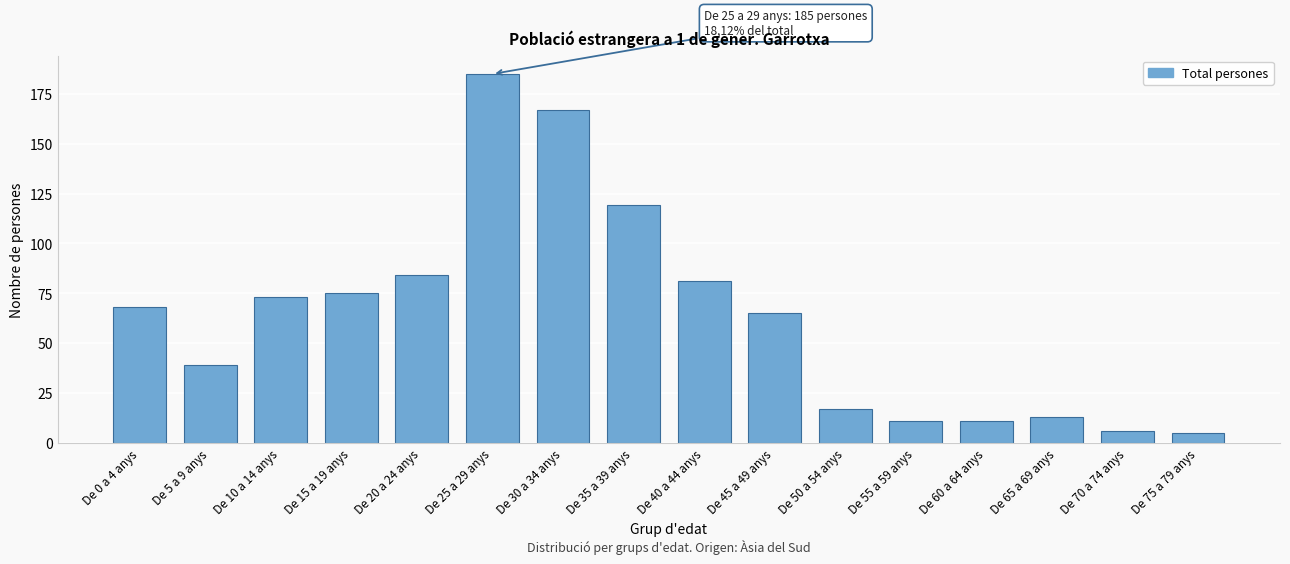

Reading right to left, list all the values displayed in this chart.

5	6	13	11	11	17	65	81	119	167	185	84	75	73	39	68